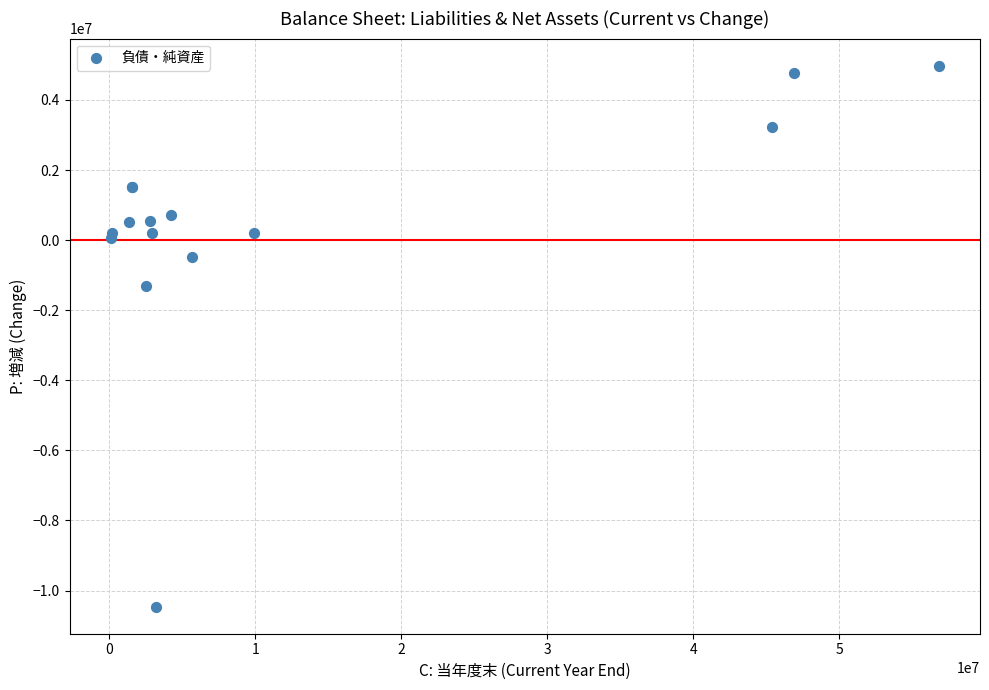

What Y value in the scatter plot is closest to -2740660?

-1297319